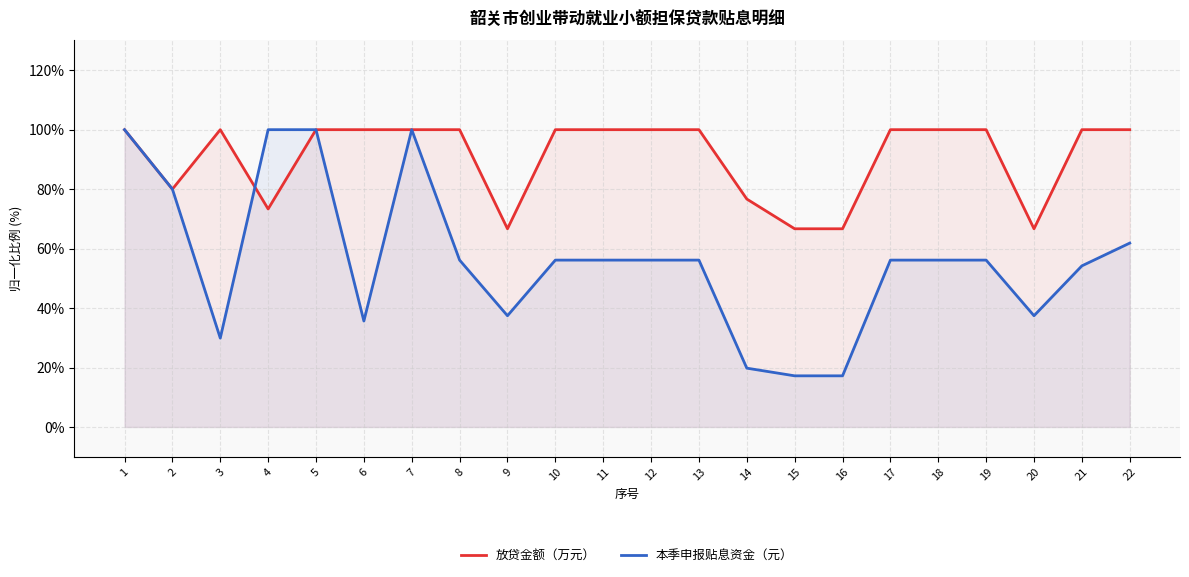

What is the difference between the highest and lowest values at 12?

43.9